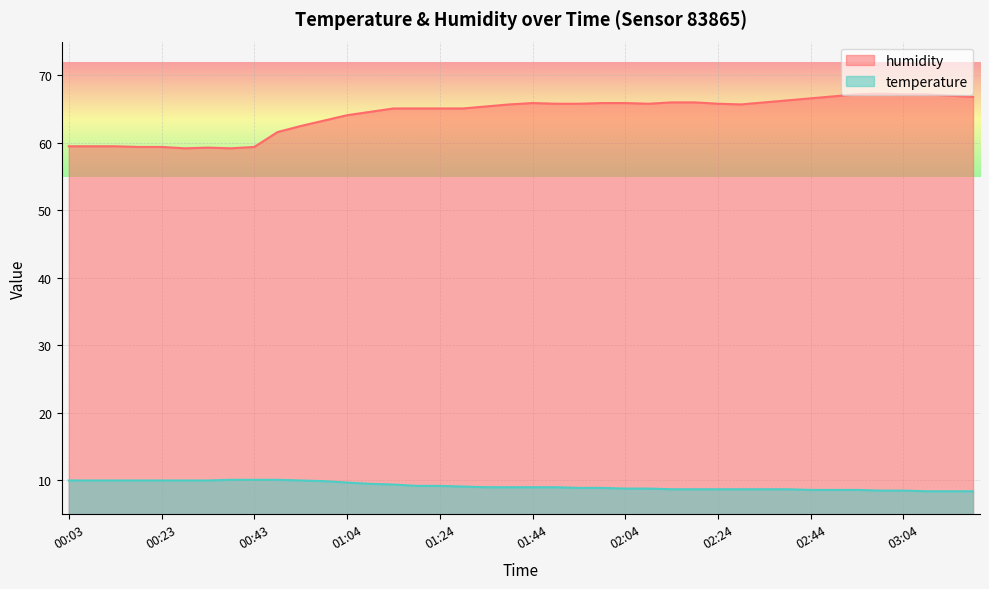

What is the label of the 29th point from the left?

02:24